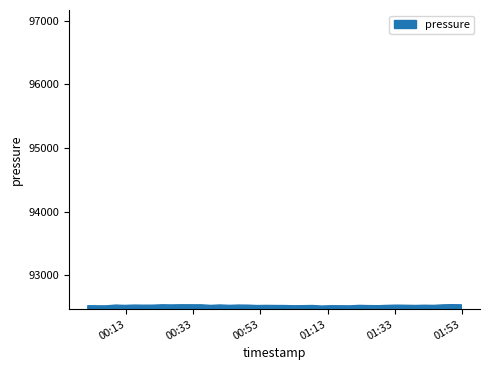

What is the greatest value displayed?

92539.8